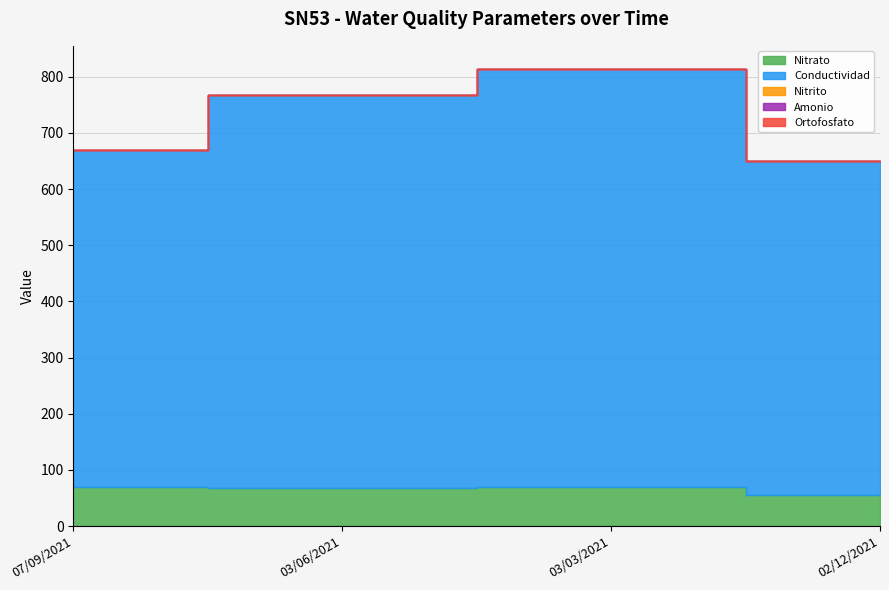

Reading left to right, transcribe all the data shown in this chart.

Nitrato: 07/09/2021=69.0	03/06/2021=67.0	03/03/2021=70.0	02/12/2021=55.0
Conductividad: 07/09/2021=600.0	03/06/2021=700.0	03/03/2021=744.0	02/12/2021=595.0
Nitrito: 07/09/2021=0.1	03/06/2021=0.1	03/03/2021=0.0	02/12/2021=0.1
Amonio: 07/09/2021=0.1	03/06/2021=0.1	03/03/2021=0.1	02/12/2021=0.1
Ortofosfato: 07/09/2021=0.0	03/06/2021=0.0	03/03/2021=0.0	02/12/2021=0.0